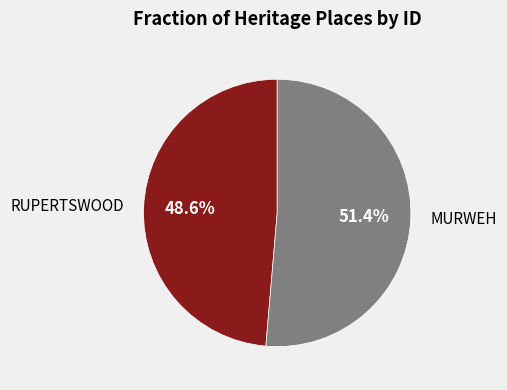

Which slice is the smallest?

RUPERTSWOOD